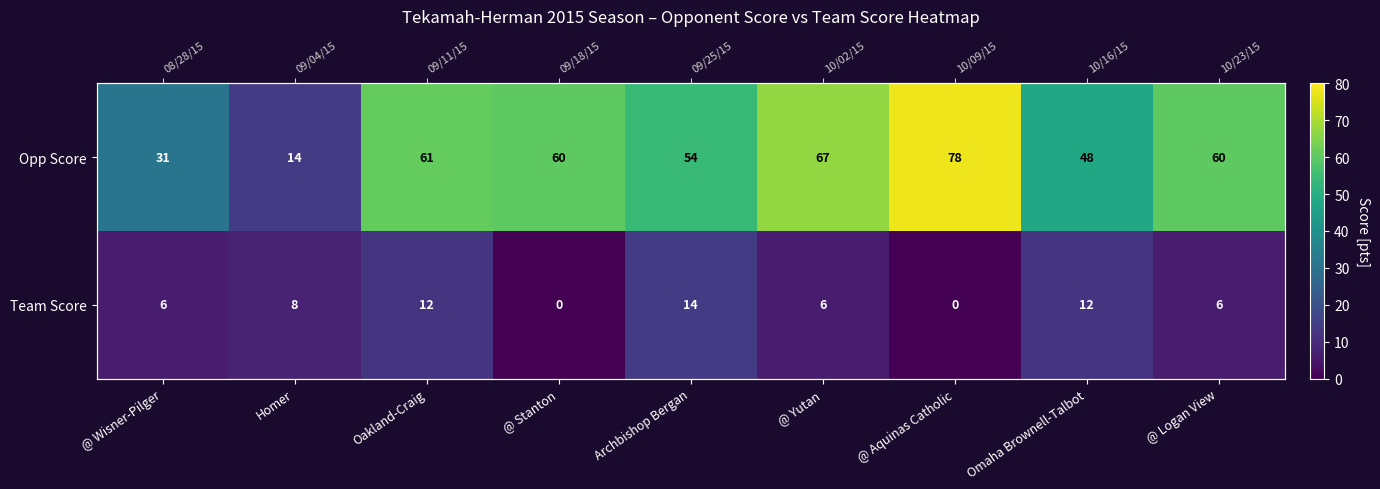

At how many categories does at least one series exceed 11?

9